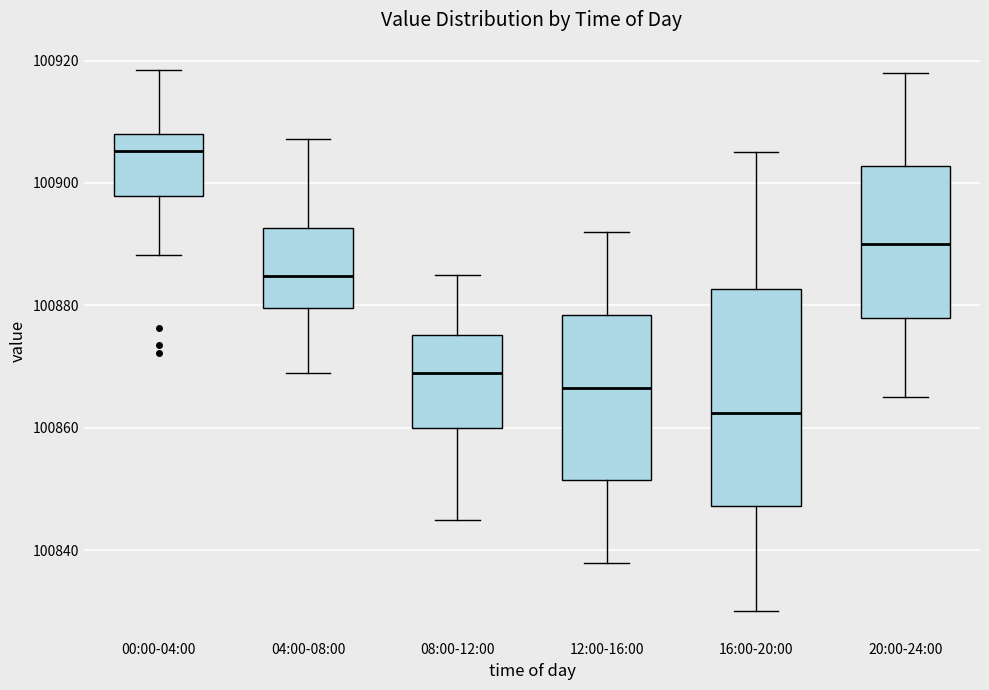

Which box is the tallest, from its lower edge to its upper edge?

16:00-20:00